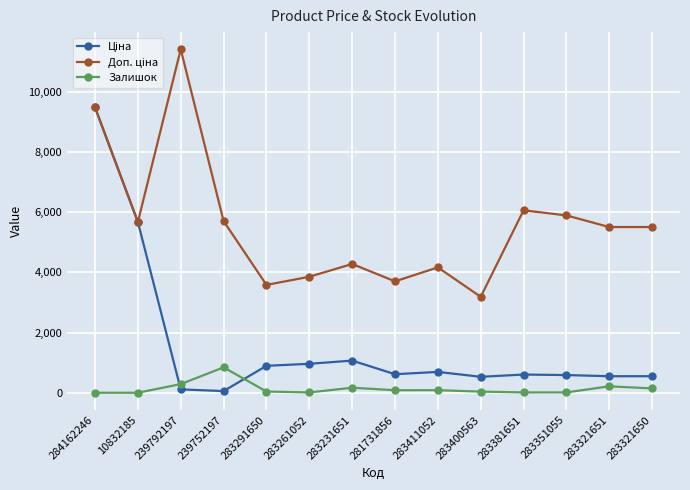

The Залишок series shows 13.0 at 283381651. True or false?

True